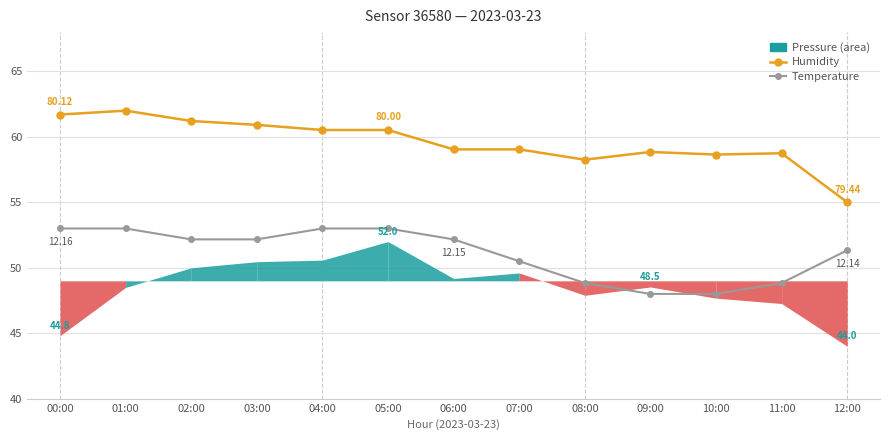

What is the label of the 9th point from the left?

08:00